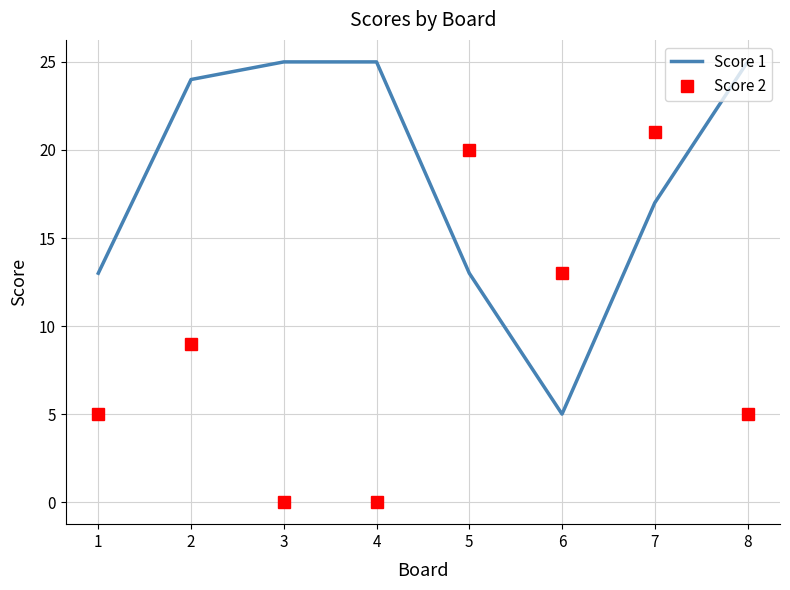

At which category is the sum across all series the highest?

7